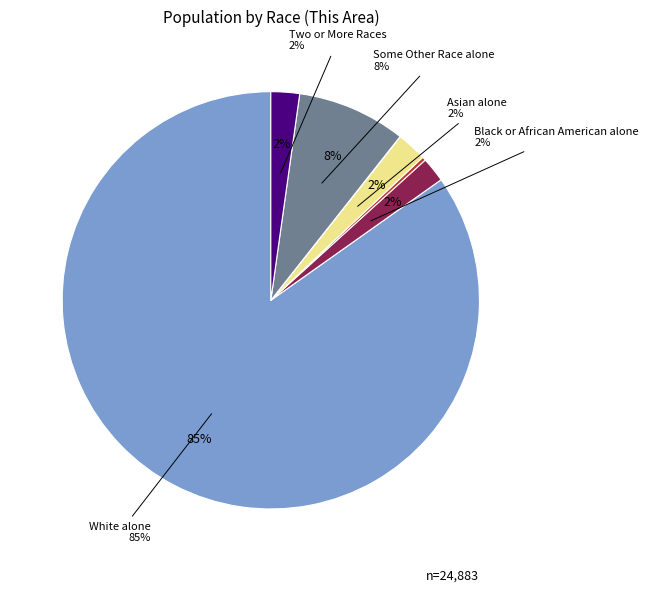

The Two or More Races slice represents 2% of the pie. True or false?

True